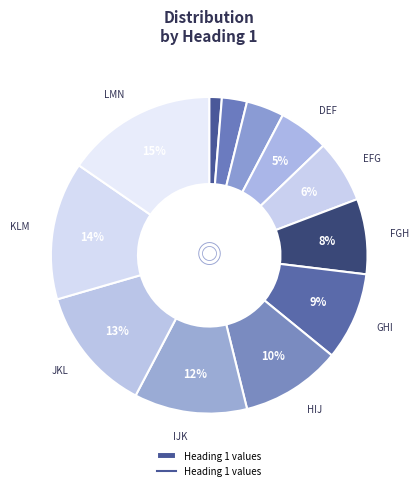

How many slices are in this pie chart?

12